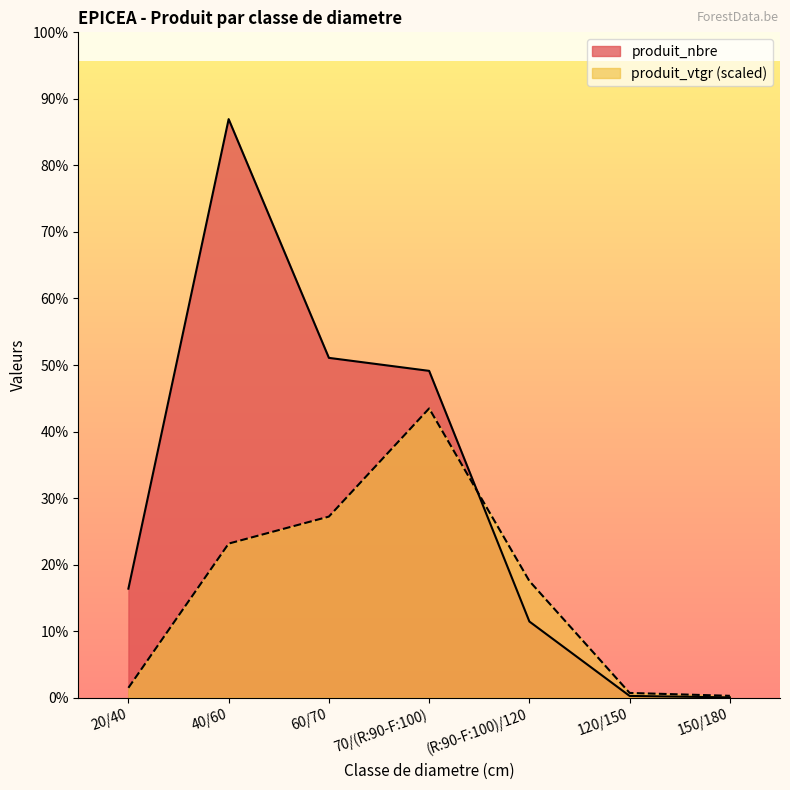

True or false: produit_nbre and produit_vtgr intersect in this chart.

True